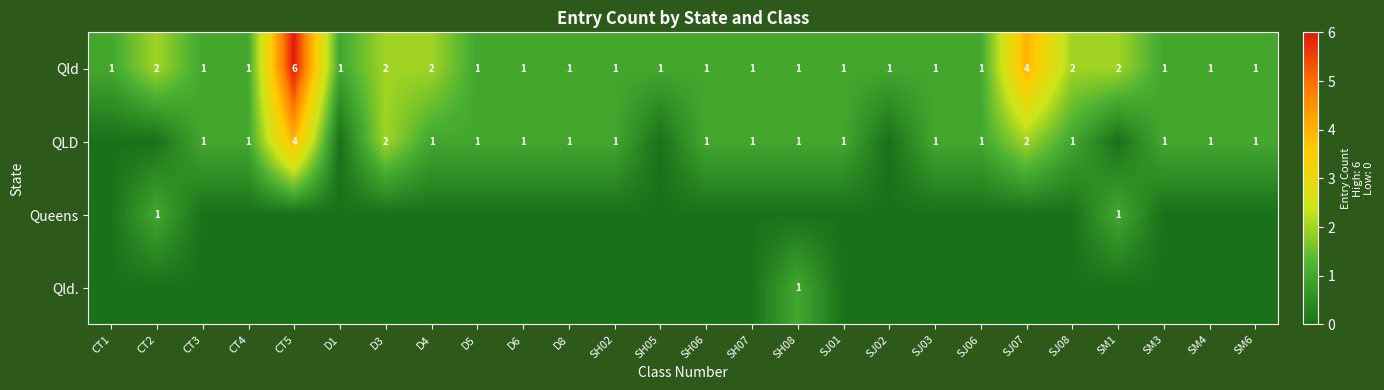

How many distinct data groups are displayed?

4